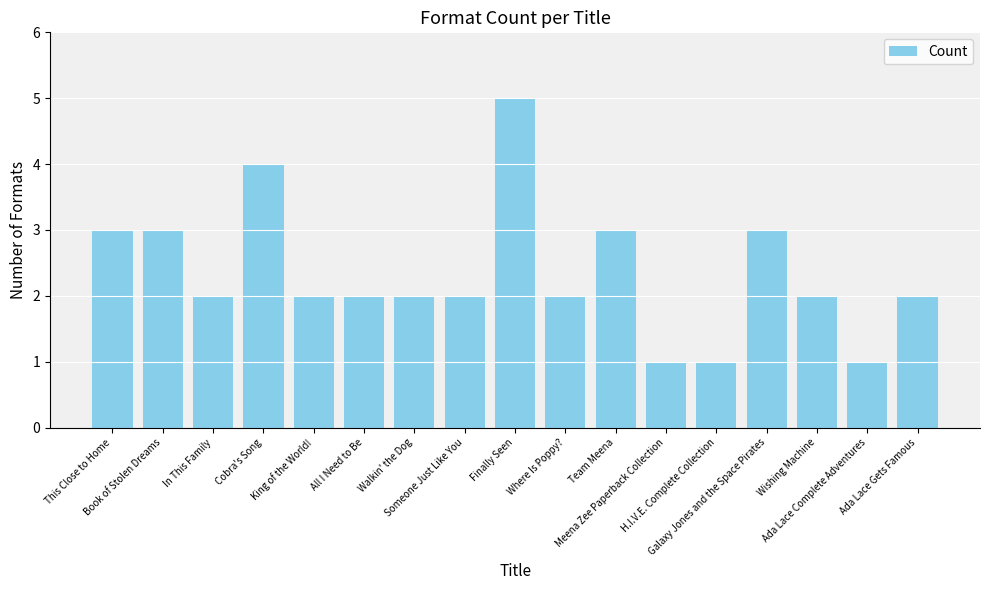

Is it true that the value at Team Meena is 5?

False